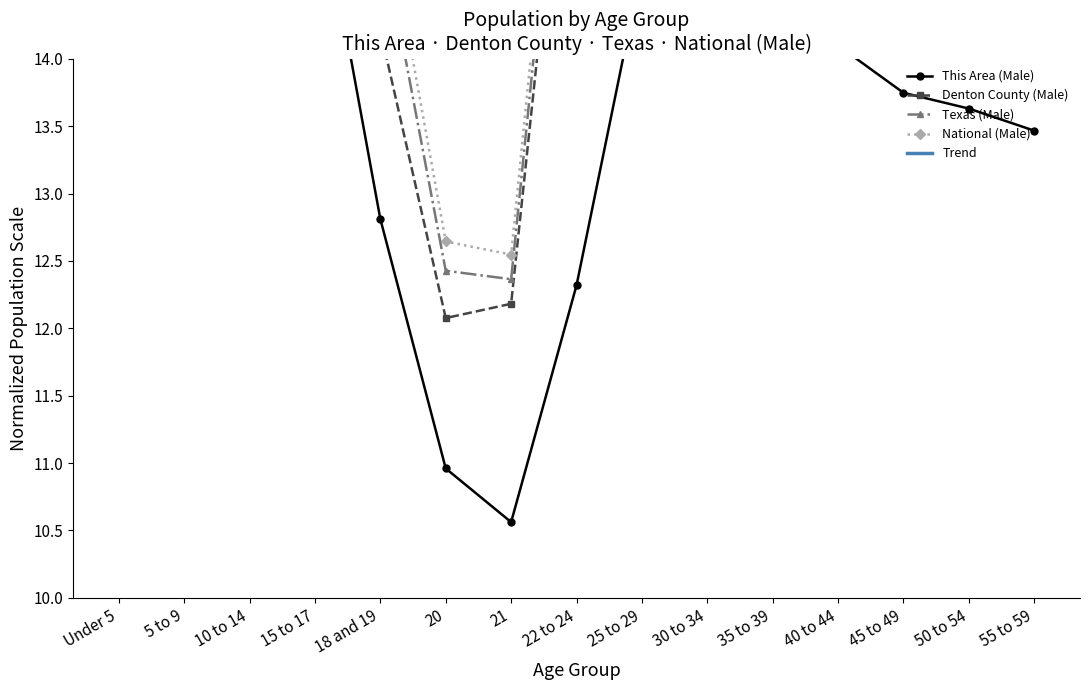

The value of Trend at 22 to 24 is 8.7. True or false?

False